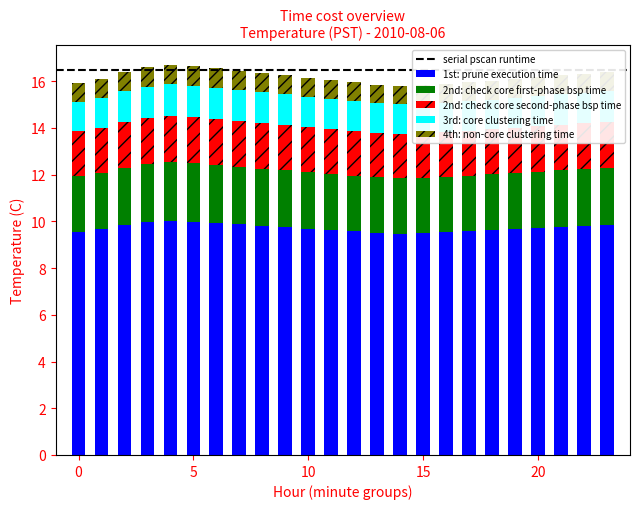

What is the maximum value for 1st: prune execution time?

10.0